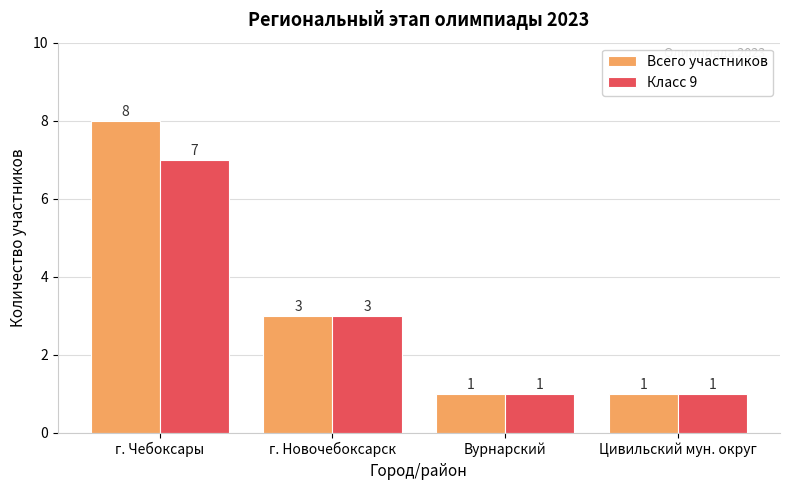

At which label does Класс 9 reach its peak?

г. Чебоксары